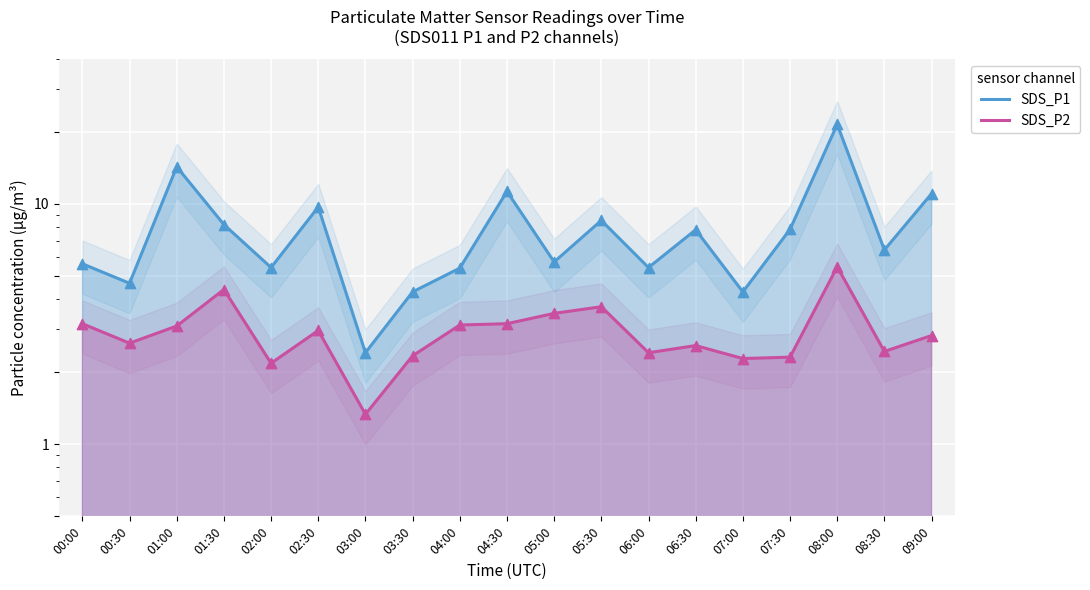

At which category is the sum across all series the highest?

08:00